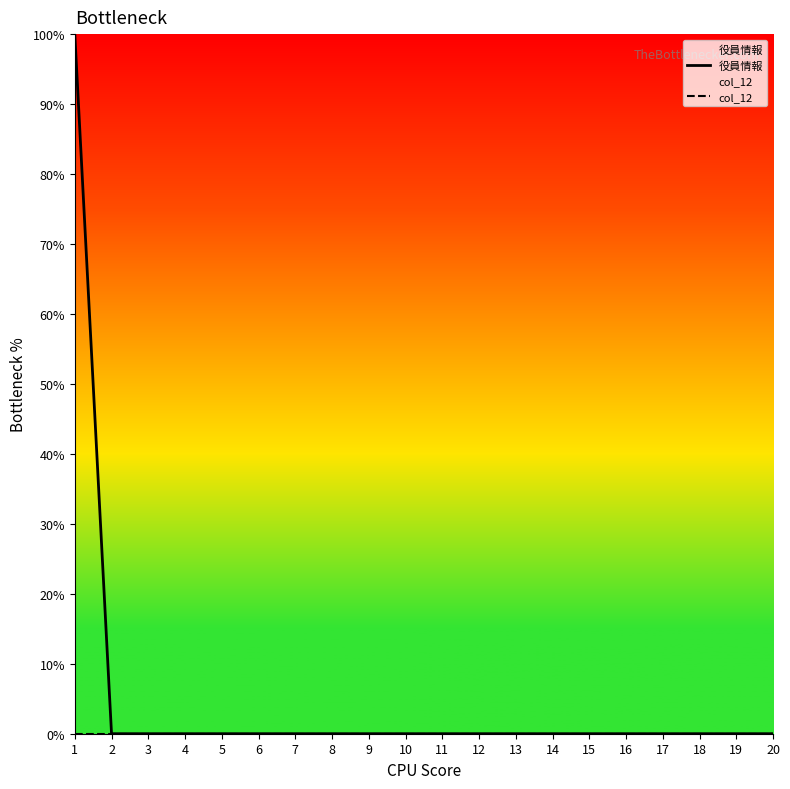

Reading left to right, transcribe all the data shown in this chart.

役員情報: 100	0	0	0	0	0	0	0	0	0	0	0	0	0	0	0	0	0	0	0
col_12: 0	0	0	0	0	0	0	0	0	0	0	0	0	0	0	0	0	0	0	0